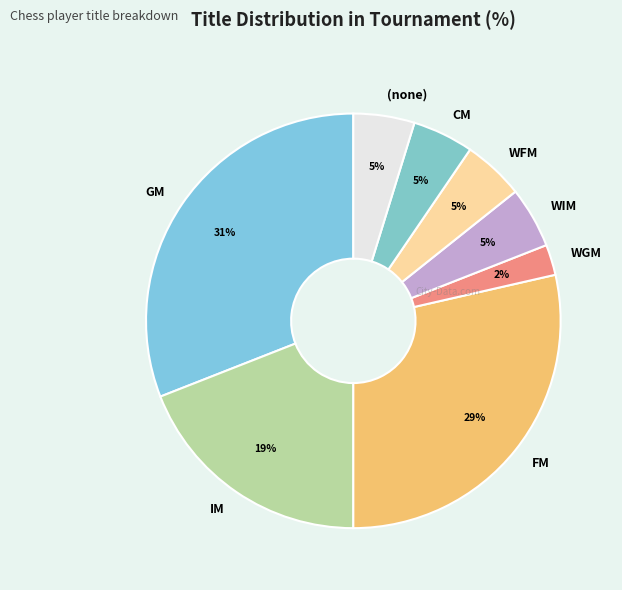

Between FM and CM, which is larger?

FM